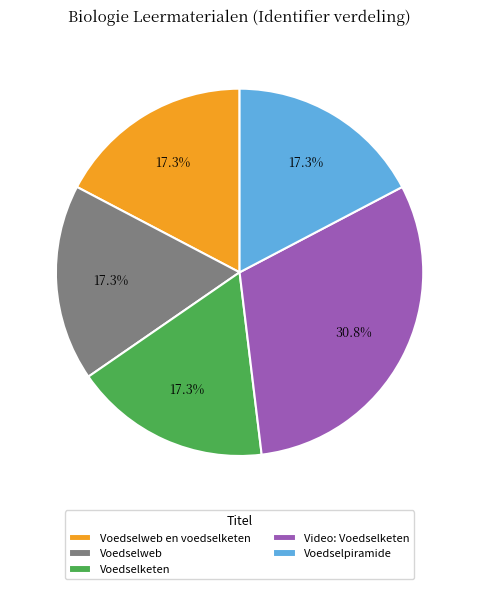

Is there any slice that represents more than half of the pie?

No